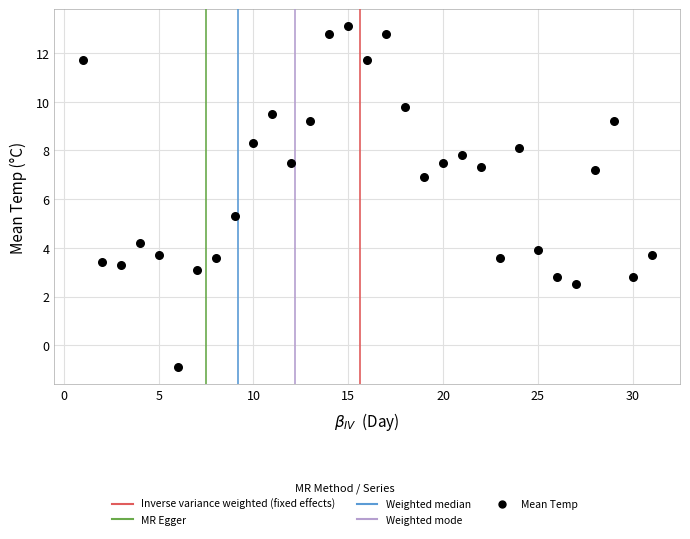

What Y value in the scatter plot is closest to 6?

5.3